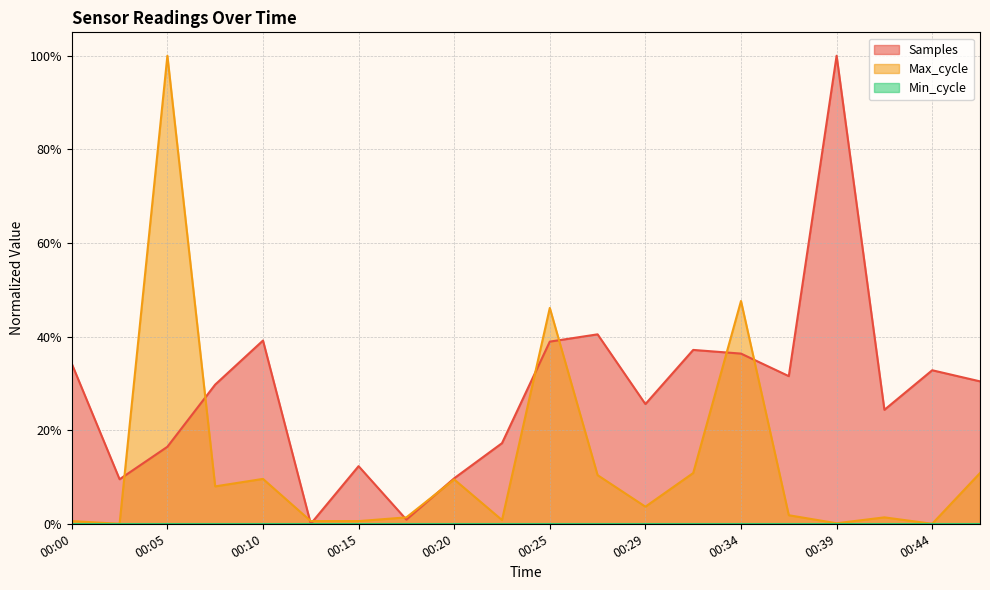

The value of Samples at 00:39 is 1.4. True or false?

False